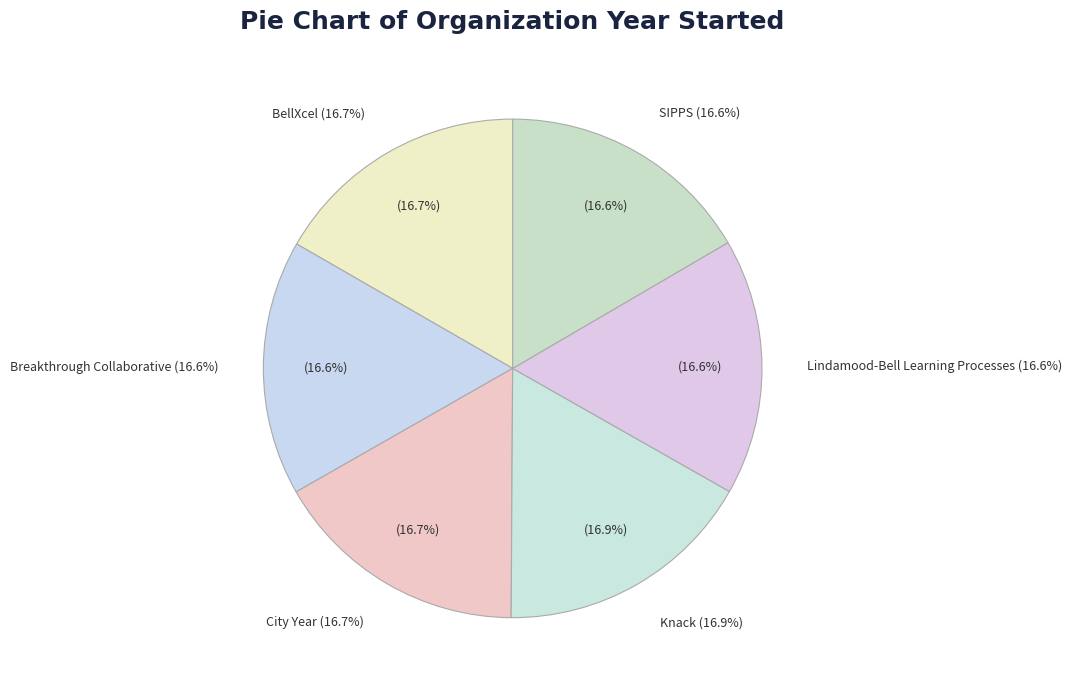

Is there a majority slice in this chart?

No